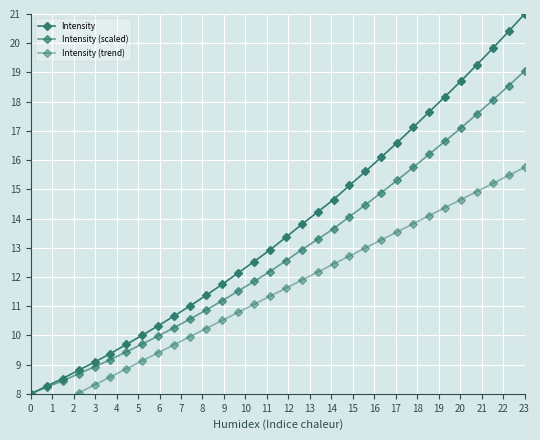

True or false: Intensity (trend) and Intensity cross at least once.

False